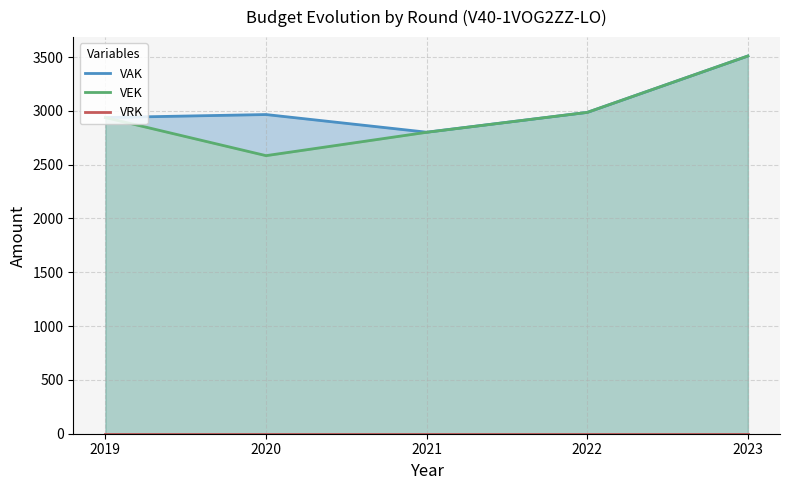

Rank the series by their maximum value, from lowest to highest.

VRK, VAK, VEK